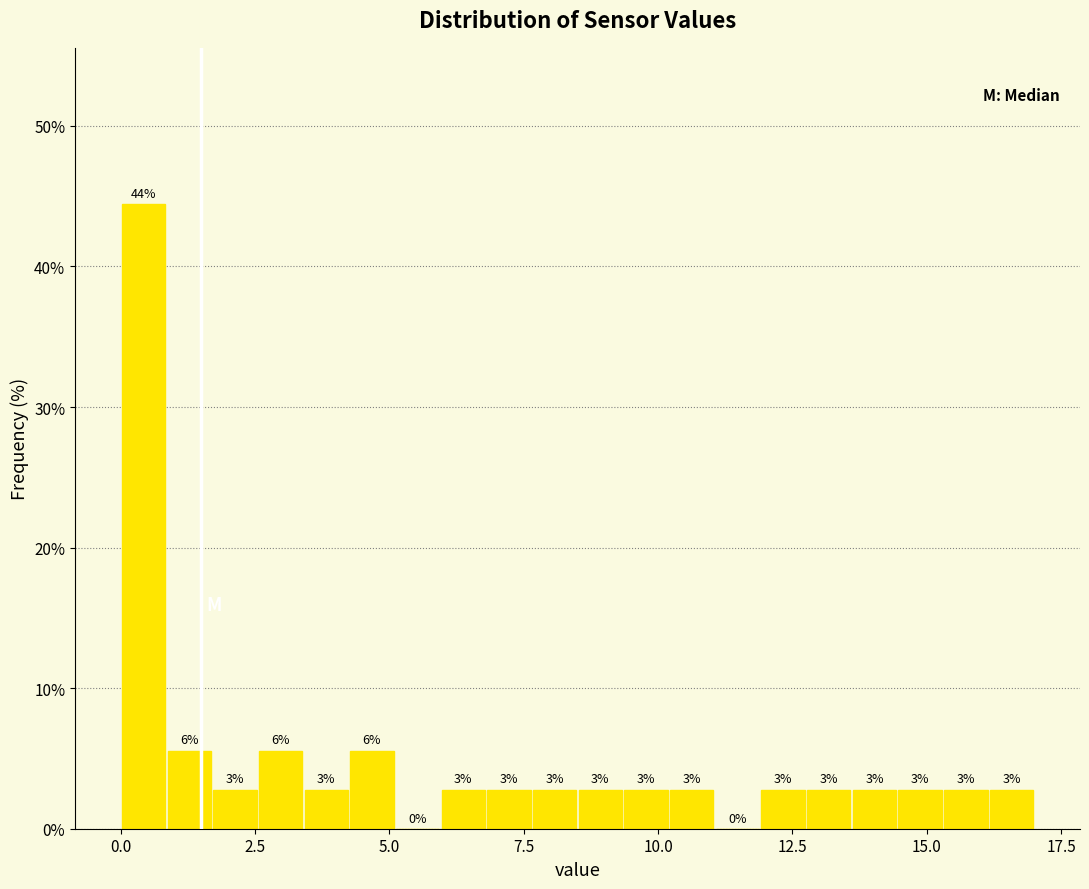

Read against the x-axis, roughly where is the centre of the tallest bar?

0.5